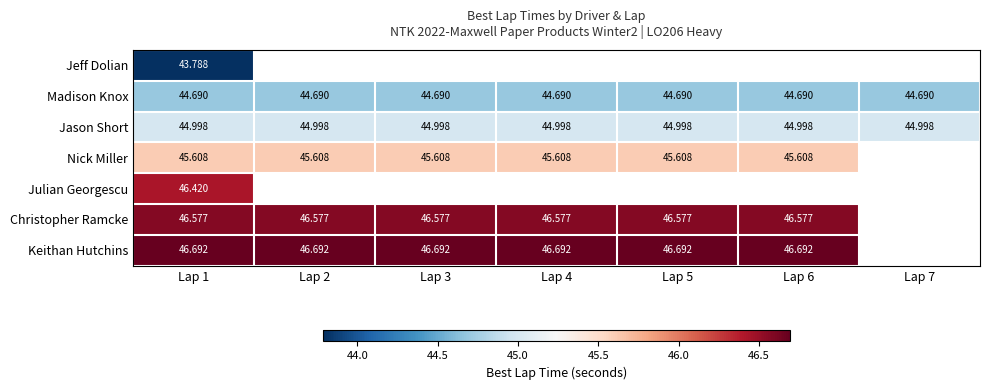

What is the minimum value for Nick Miller?

45.6